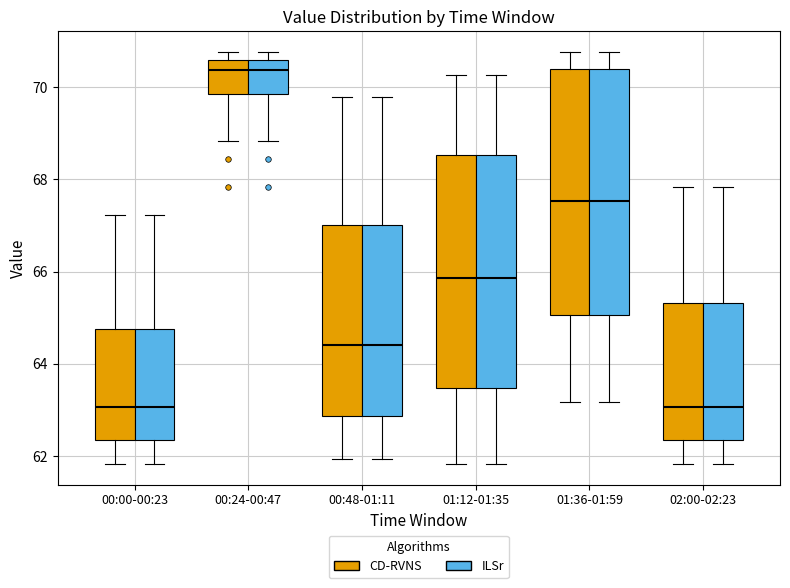

Where does the lower whisker of the box for 00:24-00:47 (ILSr) end on the y-axis? The values are not printed on the chart, so give them approximately, as read against the axis.

68.8